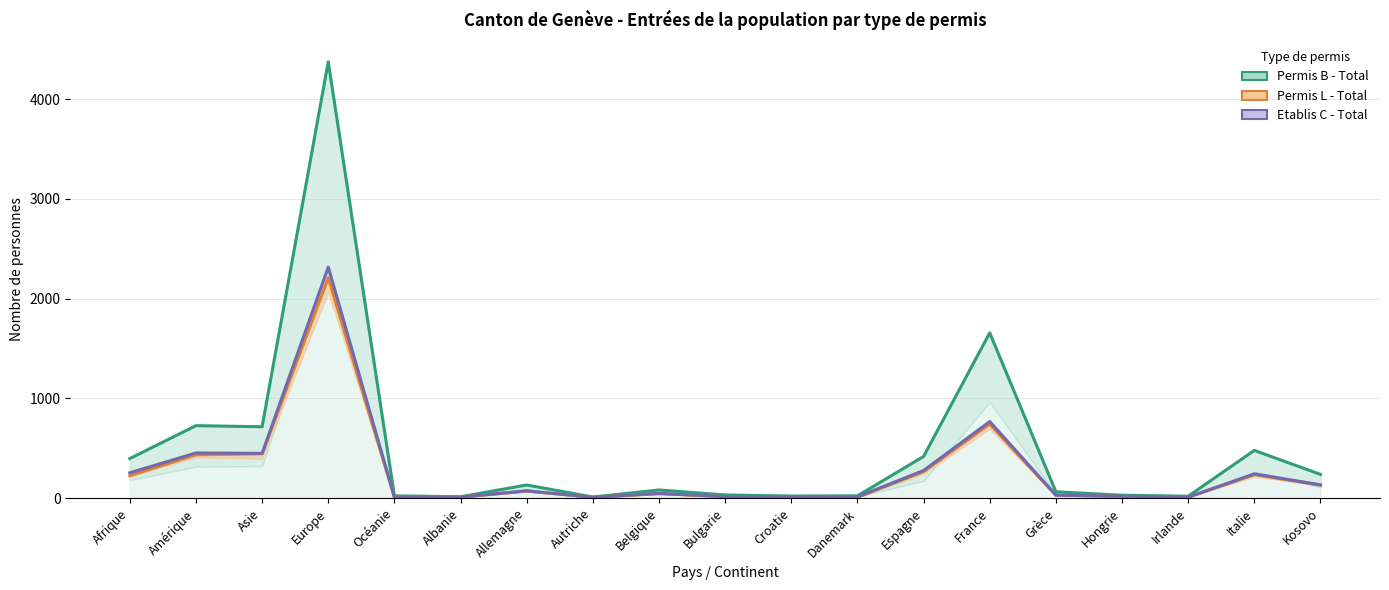

At which category is the sum across all series the highest?

Europe